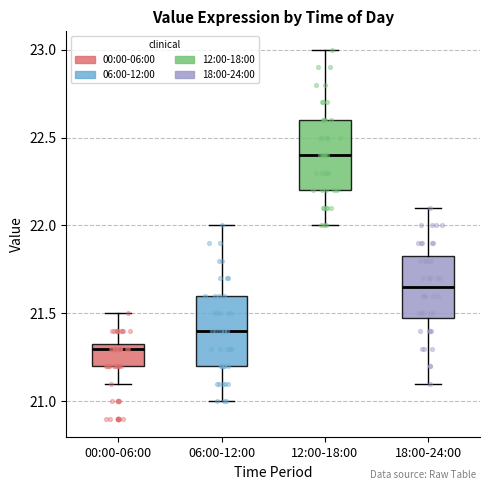

Which box has the highest median line?

12:00-18:00